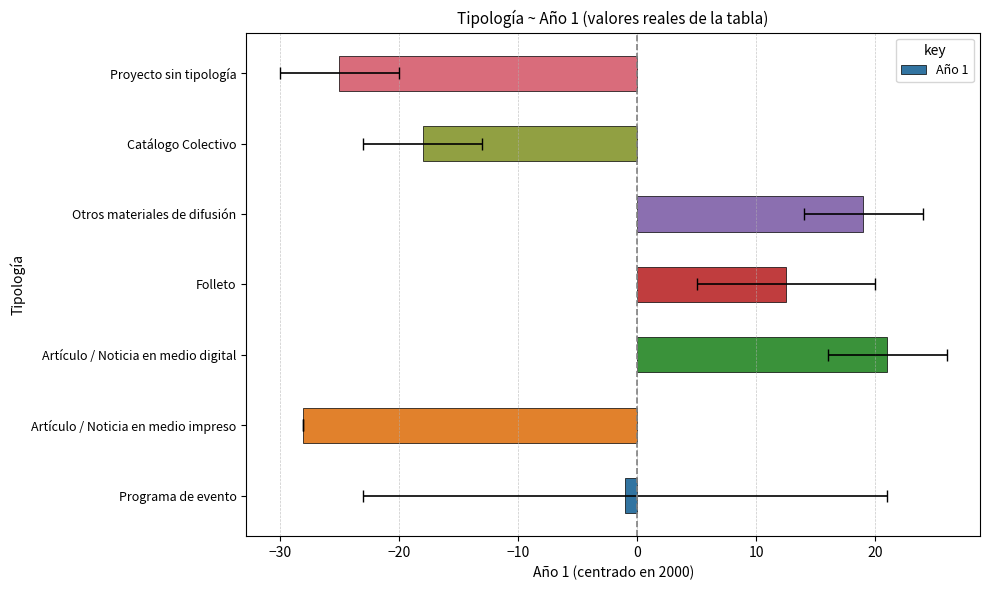

What is the difference between the second highest and minimum values?

47.0